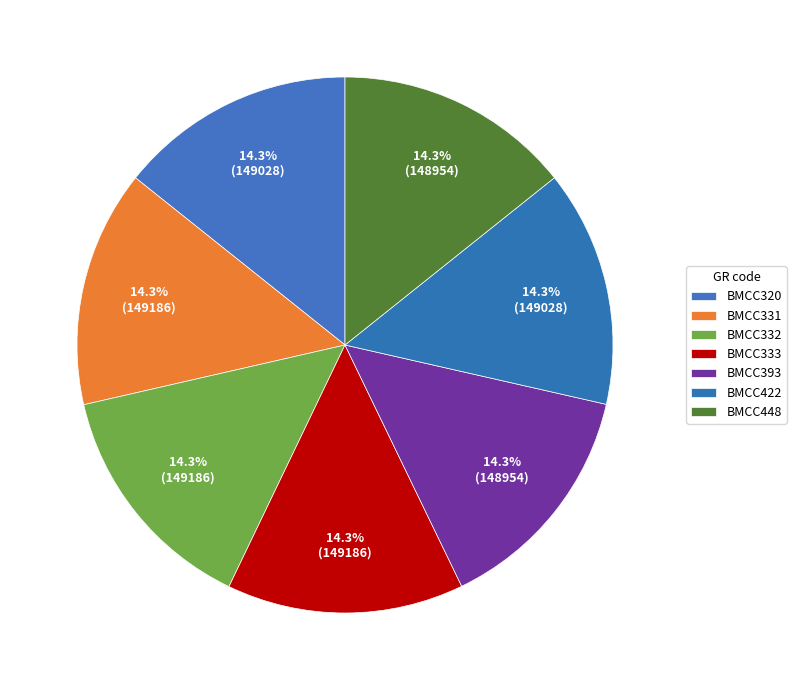

How much of the chart is everything except BMCC422?

85.7%